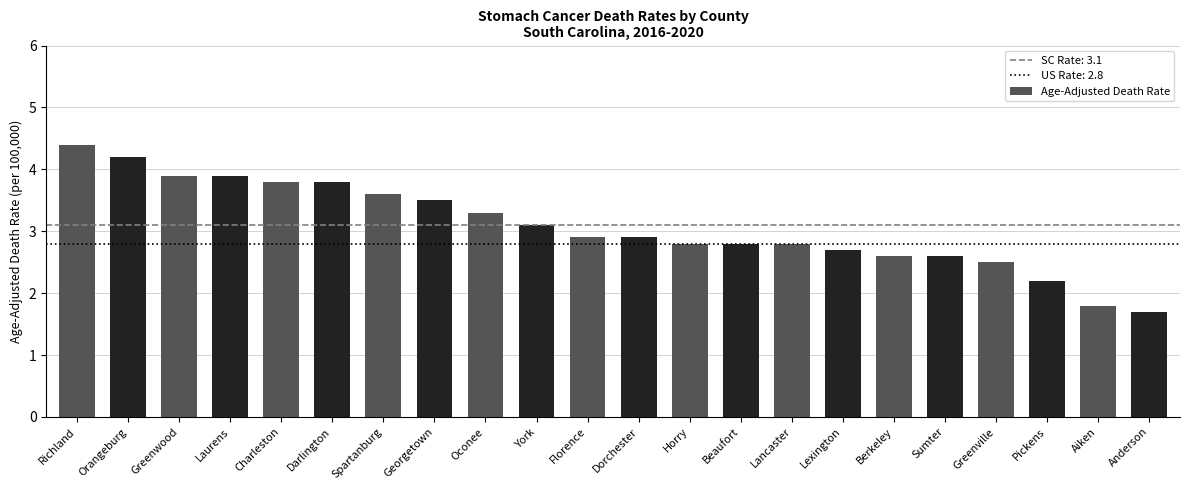

What is the average value?

3.1